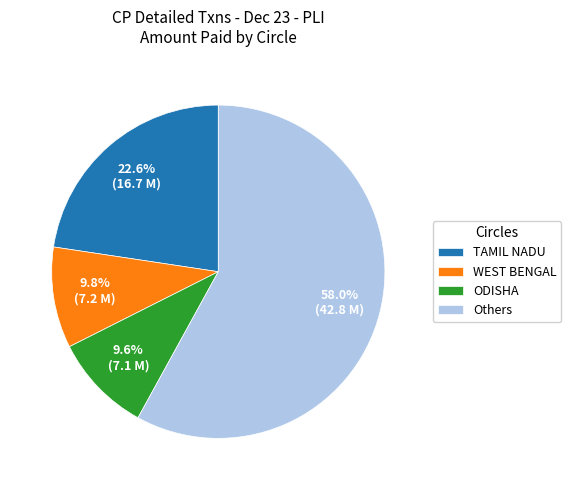

Combined, do TAMIL NADU and WEST BENGAL account for over 50%?

No